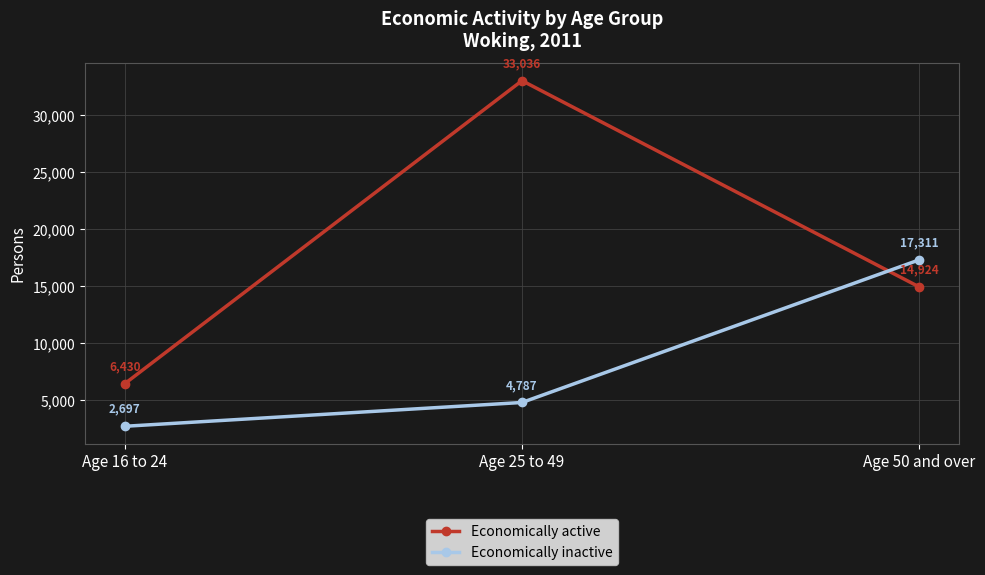

At how many categories does at least one series exceed 13561?

2